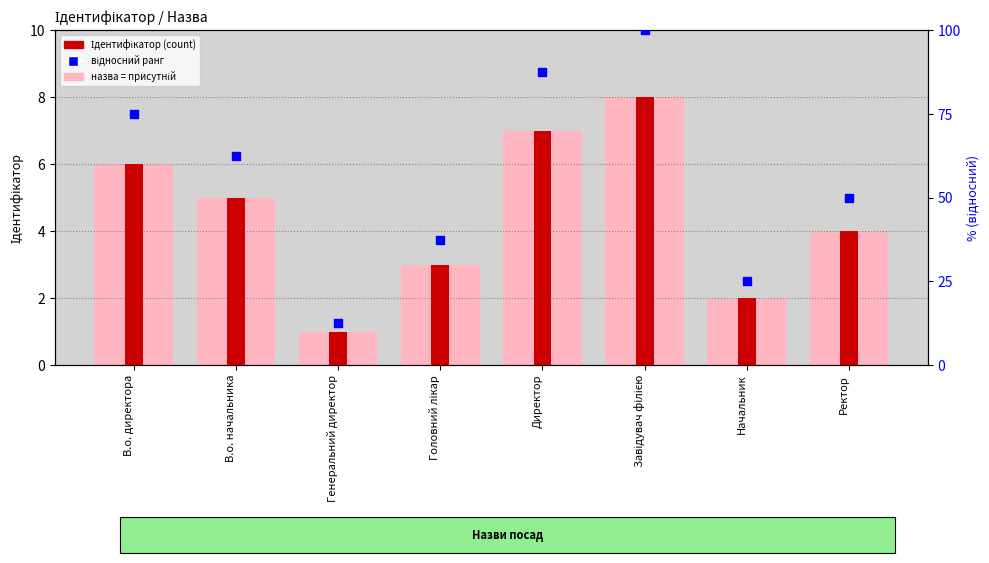

Which series contains the highest Y value?

відносний ранг